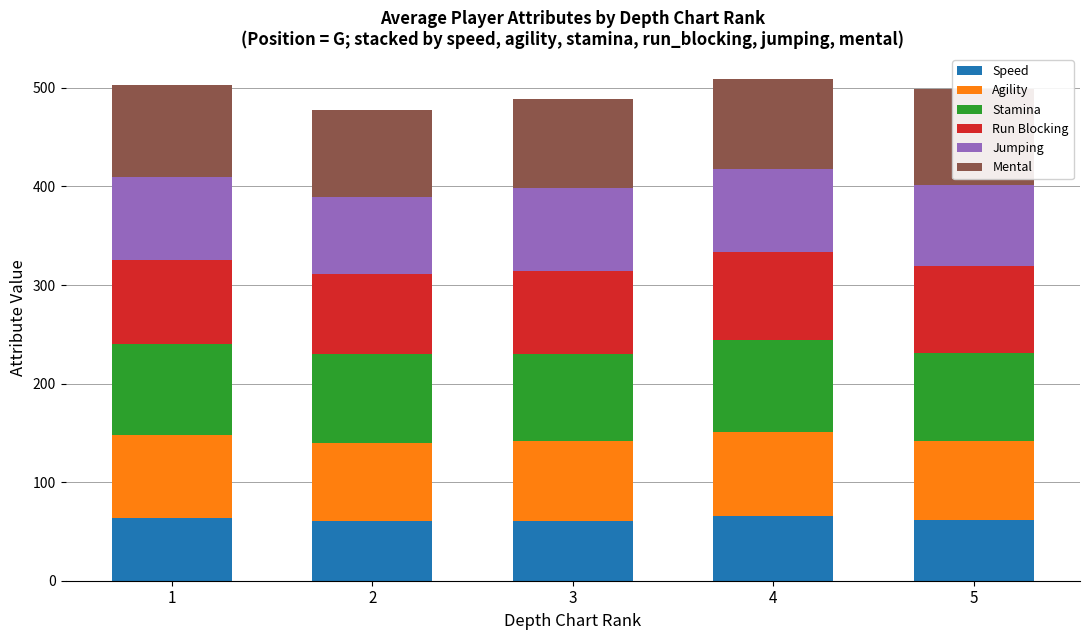

At which category is the sum across all series the highest?

4